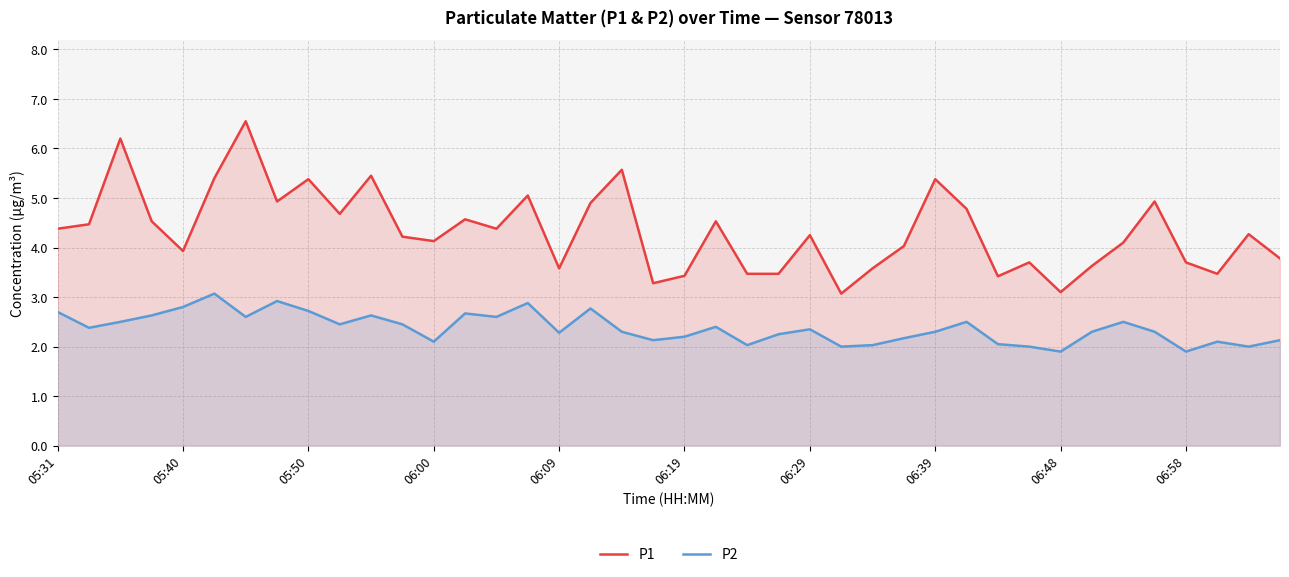

True or false: P2 has more than 0 interior local peaks.

True